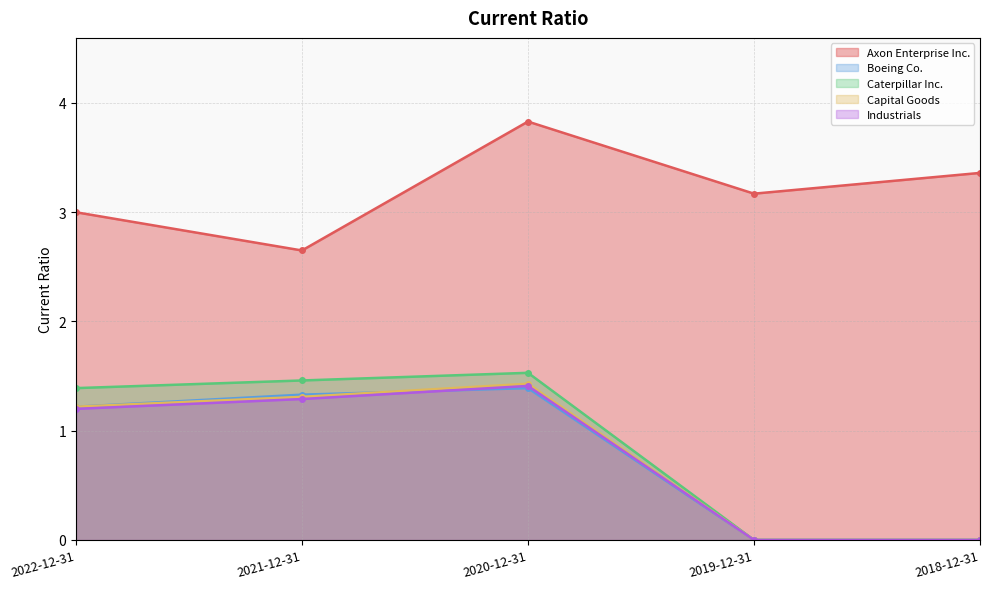

Which label corresponds to the largest value in the chart?

2020-12-31